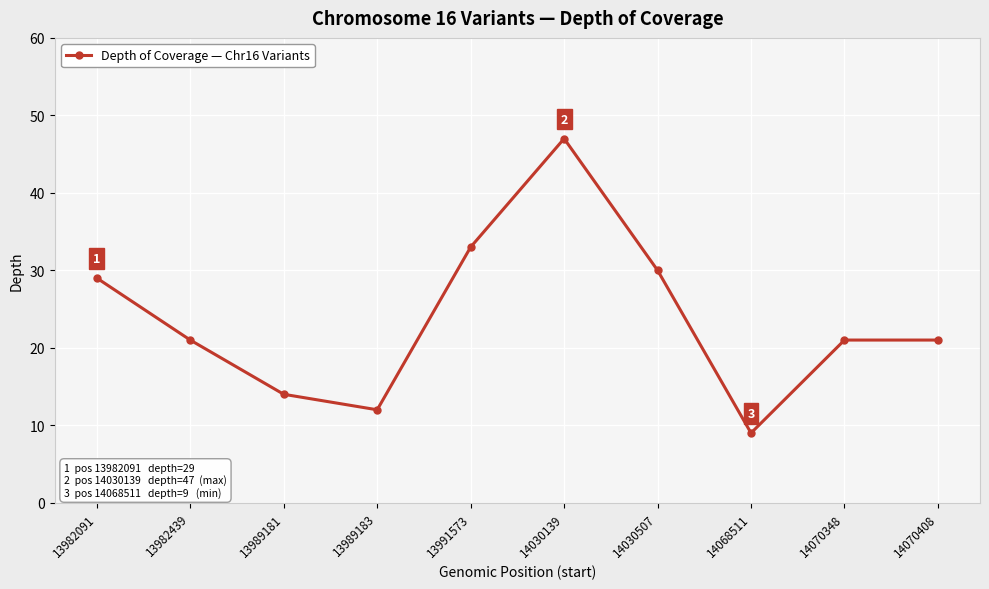

What is the sum of all values?

237